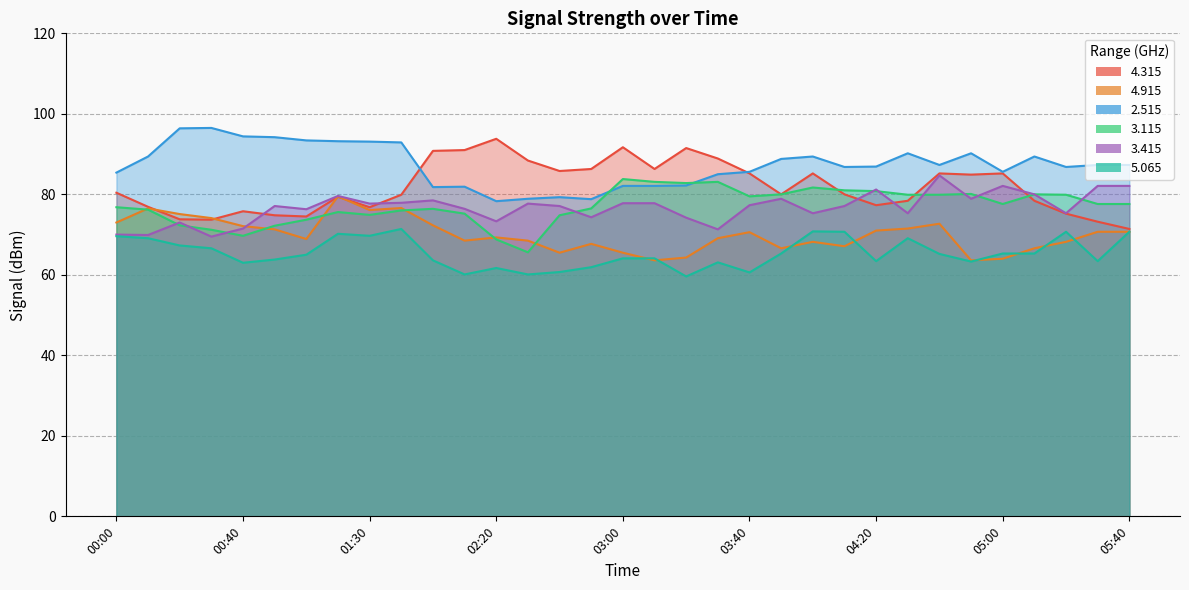

True or false:   5.065 has more than 2 interior local peaks.

True